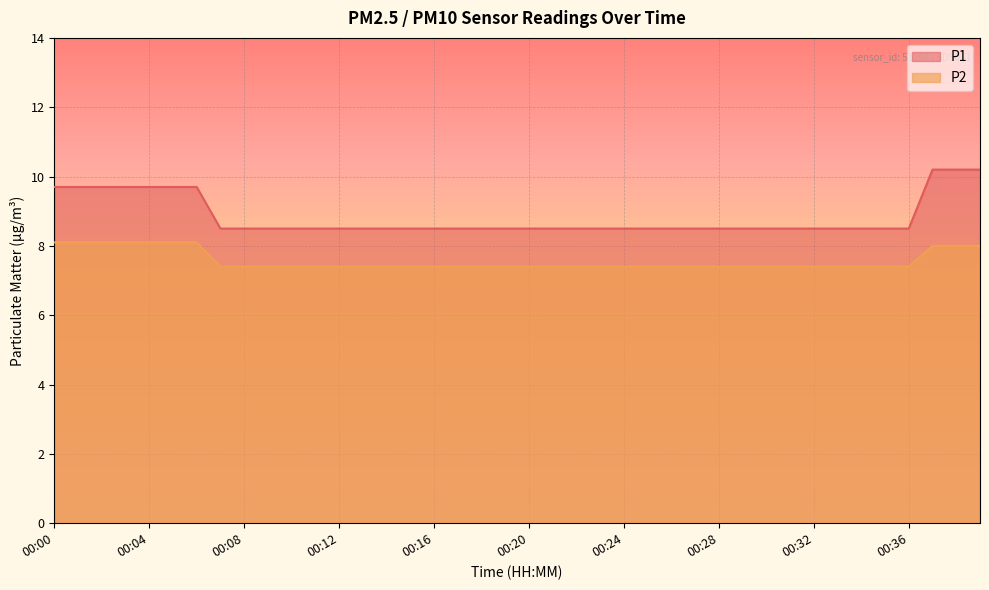

True or false: P2 and P1 intersect in this chart.

False